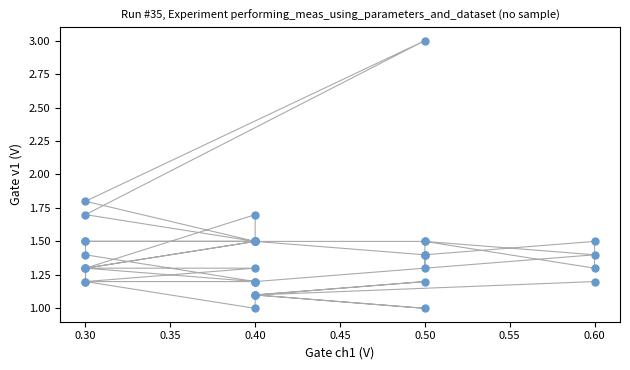

What Y value in the scatter plot is closest to 2?

1.8